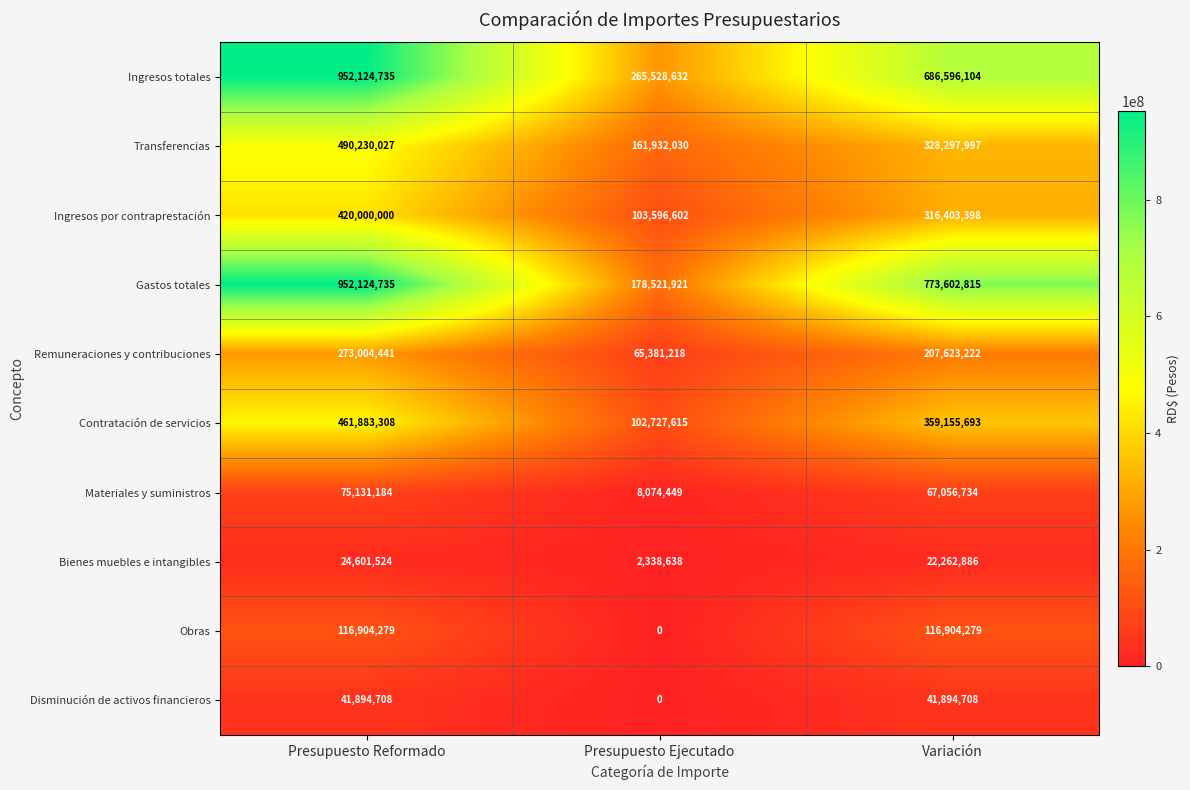

What is the difference between the Contratación de servicios values at Variación and Presupuesto Reformado?

102727615